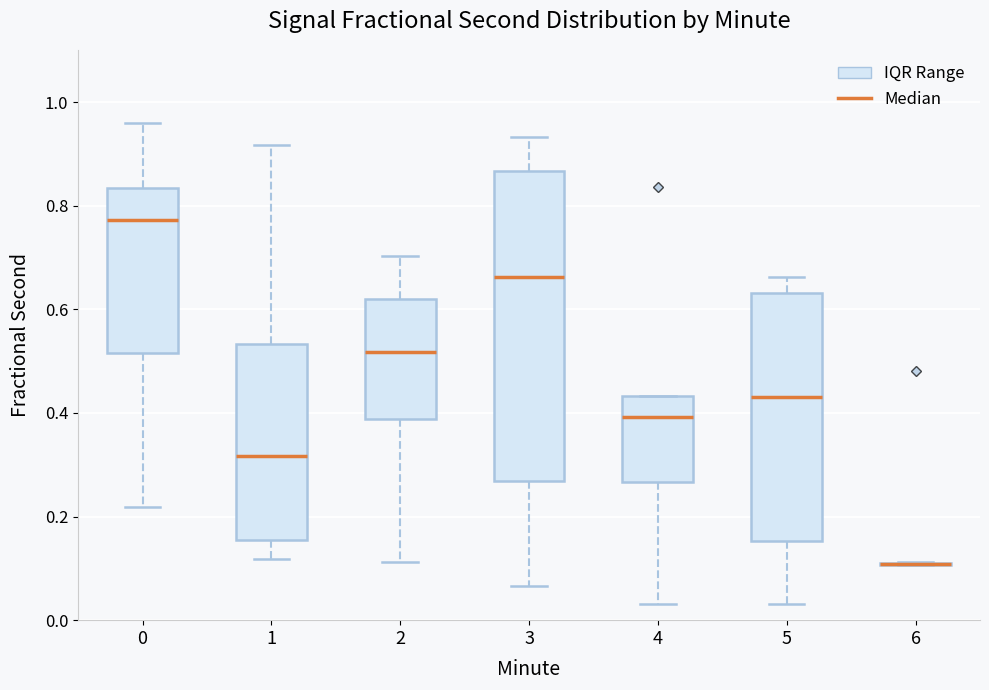

Reading left to right, transcribe this box plot: for each box, give where its median line is, the range the box spans, and where its two whiskers end, as read against the y-axis. The values are not printed on the chart, so give them approximately, as read against the axis.

0: median 0.78, box 0.52 to 0.84, whiskers 0.22 to 0.96
1: median 0.32, box 0.16 to 0.54, whiskers 0.12 to 0.92
2: median 0.52, box 0.38 to 0.62, whiskers 0.12 to 0.70
3: median 0.66, box 0.26 to 0.86, whiskers 0.06 to 0.94
4: median 0.40, box 0.26 to 0.44, whiskers 0.04 to 0.44
5: median 0.44, box 0.16 to 0.64, whiskers 0.04 to 0.66
6: box collapsed to a line at 0.10, whiskers 0.10 to 0.12